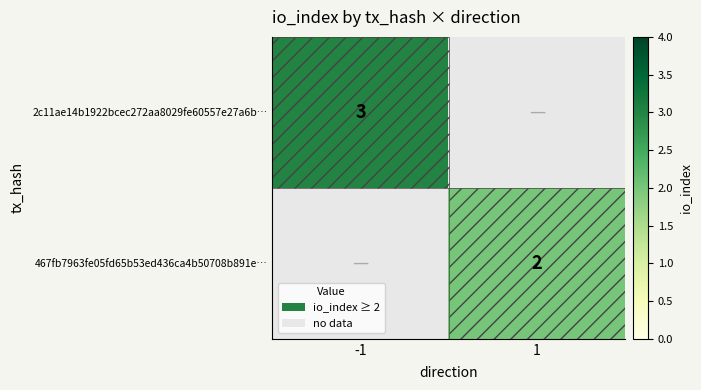

True or false: 467fb7963fe05fd65b53ed436ca4b50708b891e… has a value of 2 at 1.

True